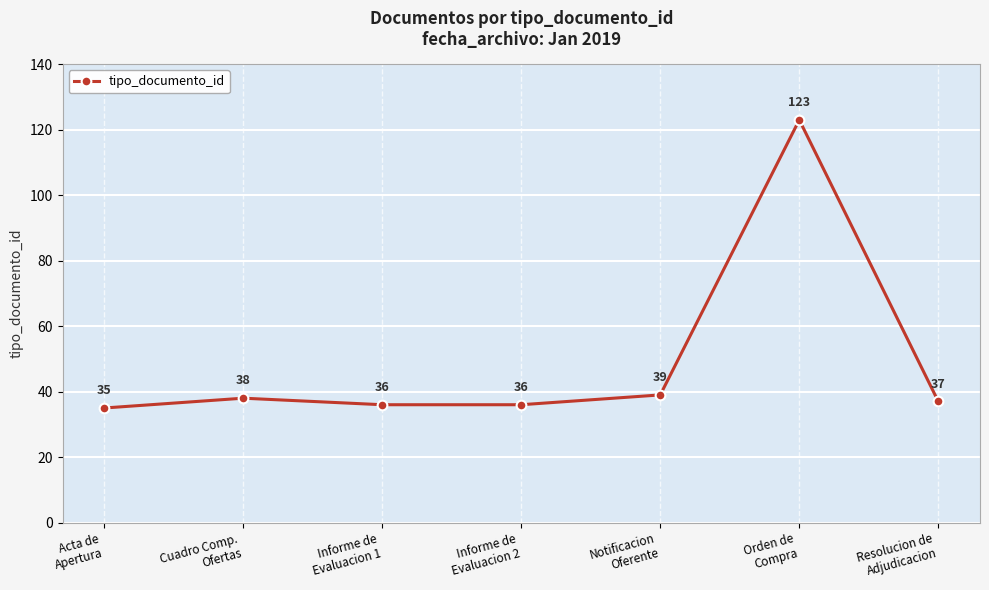

What is the value of the 1st point from the left?

35